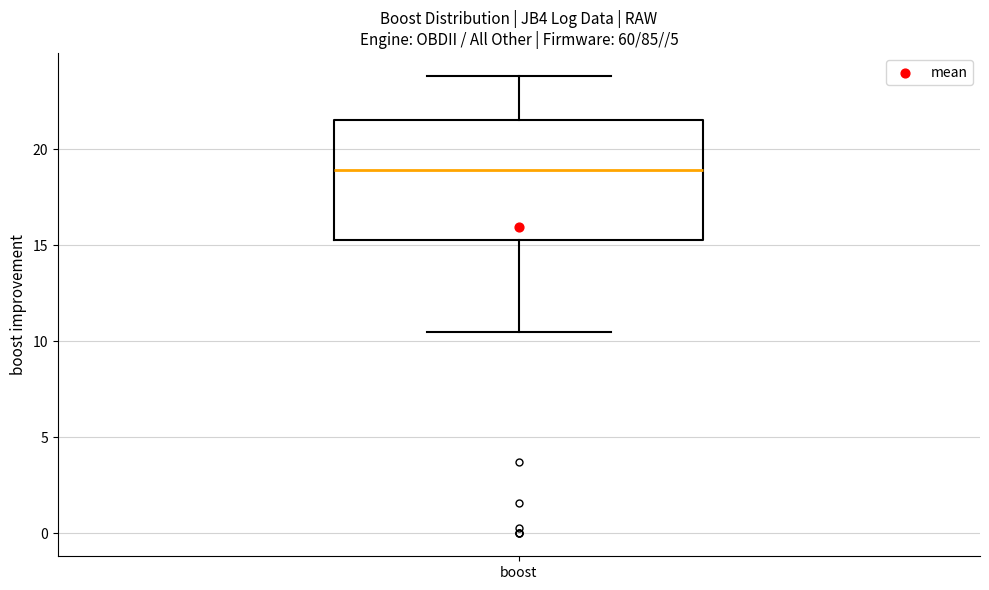

Read this box plot against the y-axis: the position of the median line, the range covered by the box, and the ends of both whiskers. The values are not printed on the chart, so give them approximately, as read against the axis.

median 19.0, box 15.5 to 21.5, whiskers 10.5 to 24.0